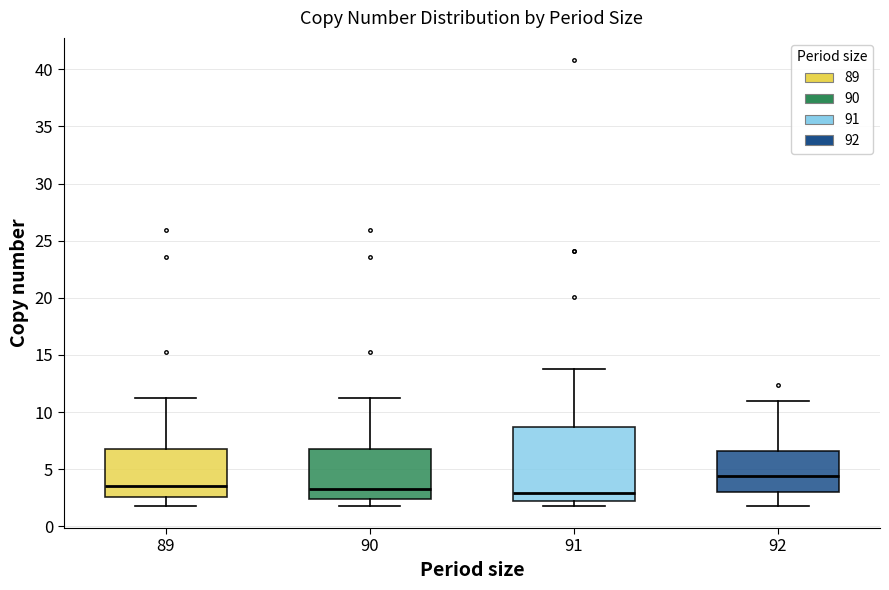

Comparing the boxes themselves (not the whiskers), which one is the tallest?

91